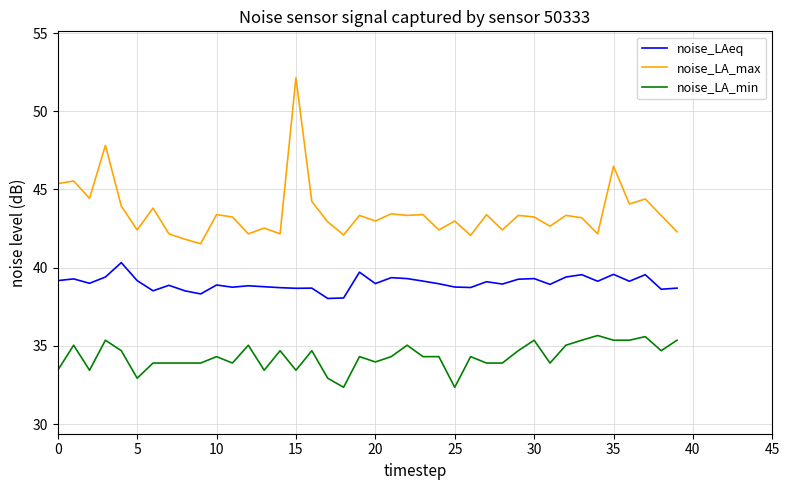

List the series in order of their peak value, highest first.

noise_LA_max, noise_LAeq, noise_LA_min